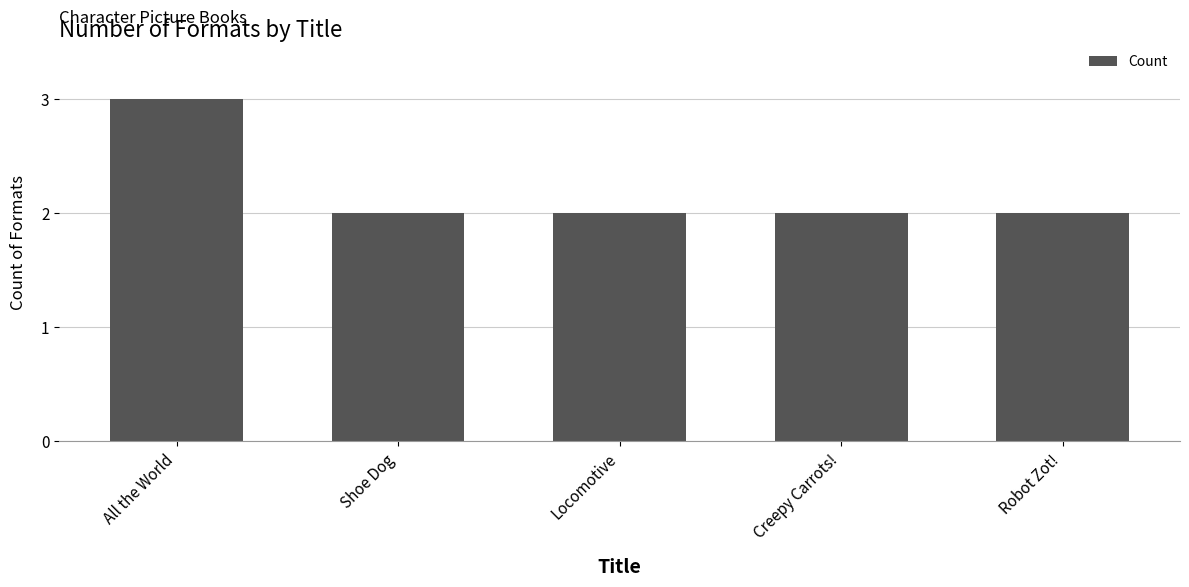

Approximately how many times larger is the value at All the World compared to Locomotive?

1.5